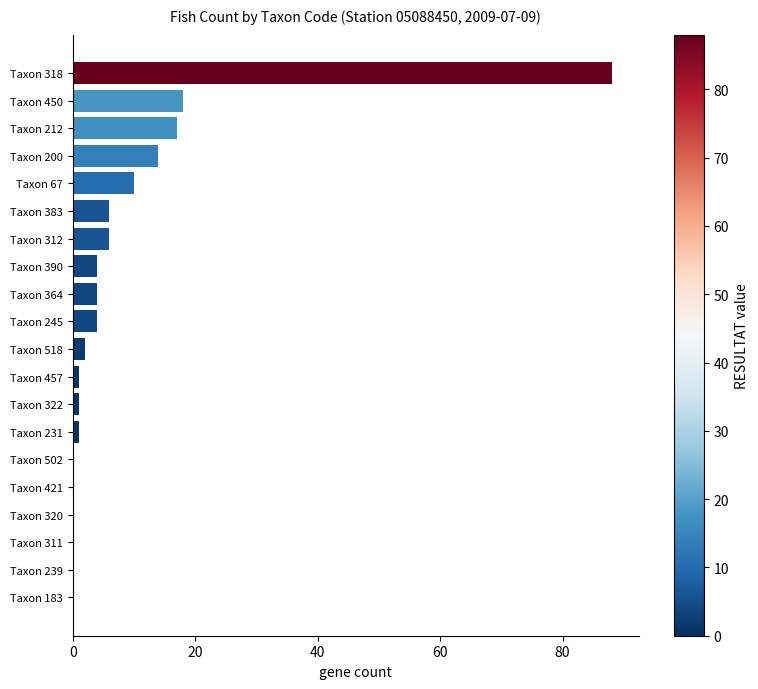

Are the bars grouped side by side (vs. stacked)?

No